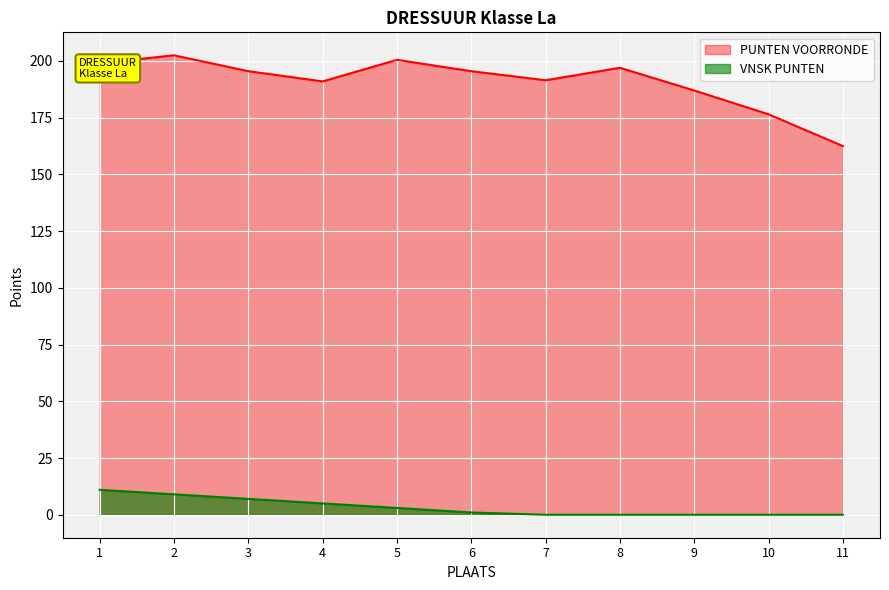

Between 9 and 8, which is larger?

8